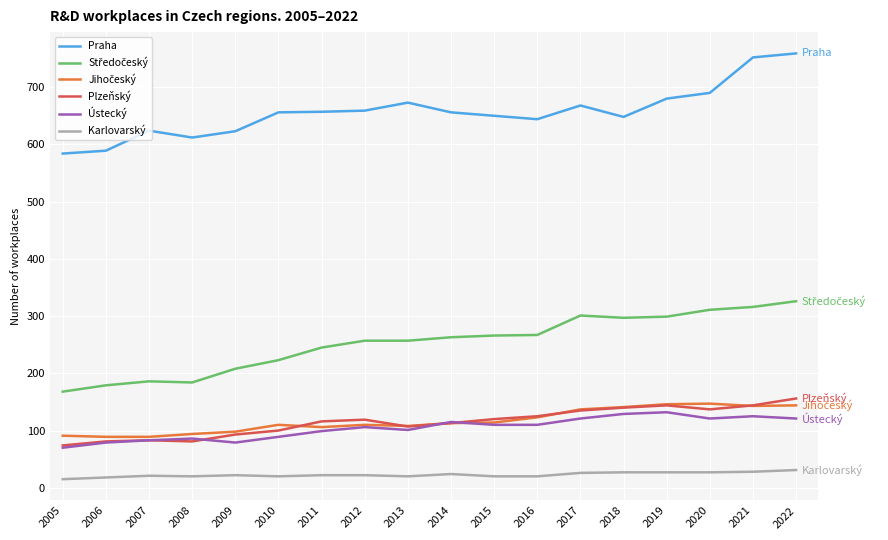

Which series has the largest total across all categories?

Praha